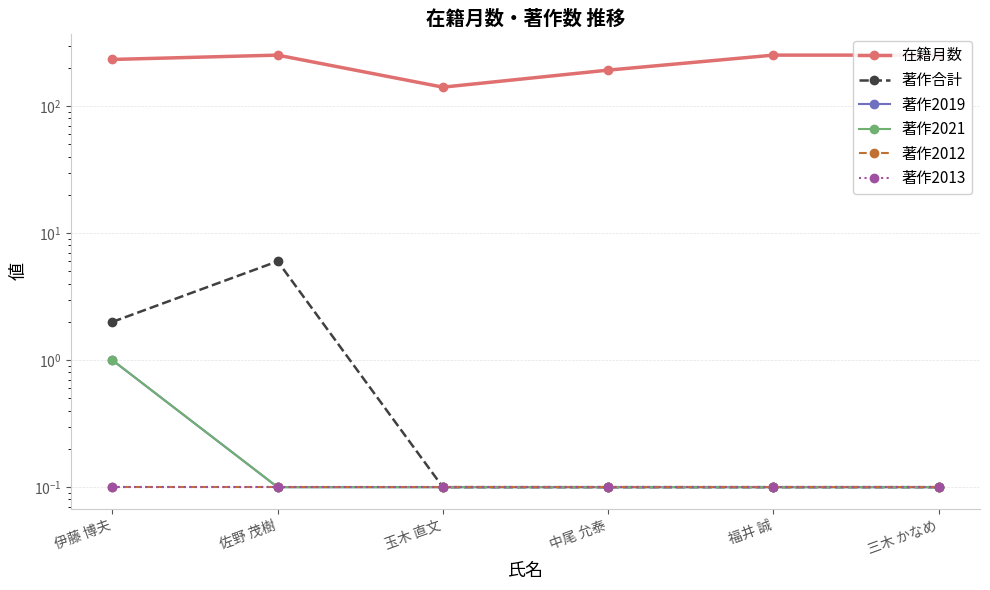

What is the value of the 著作合計 point at the 1st from the left?

2.0